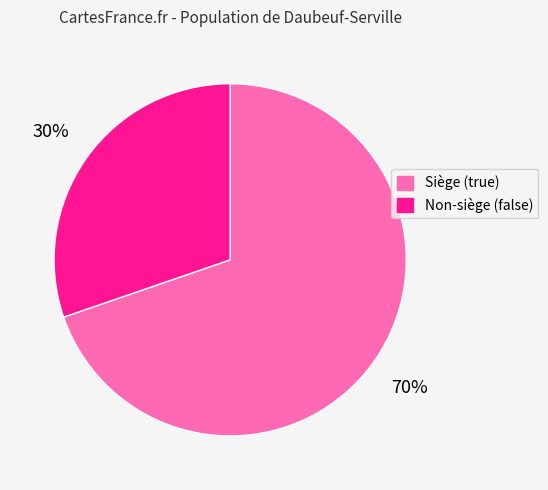

True or false: Non-siège (false) accounts for 30% of the total.

True